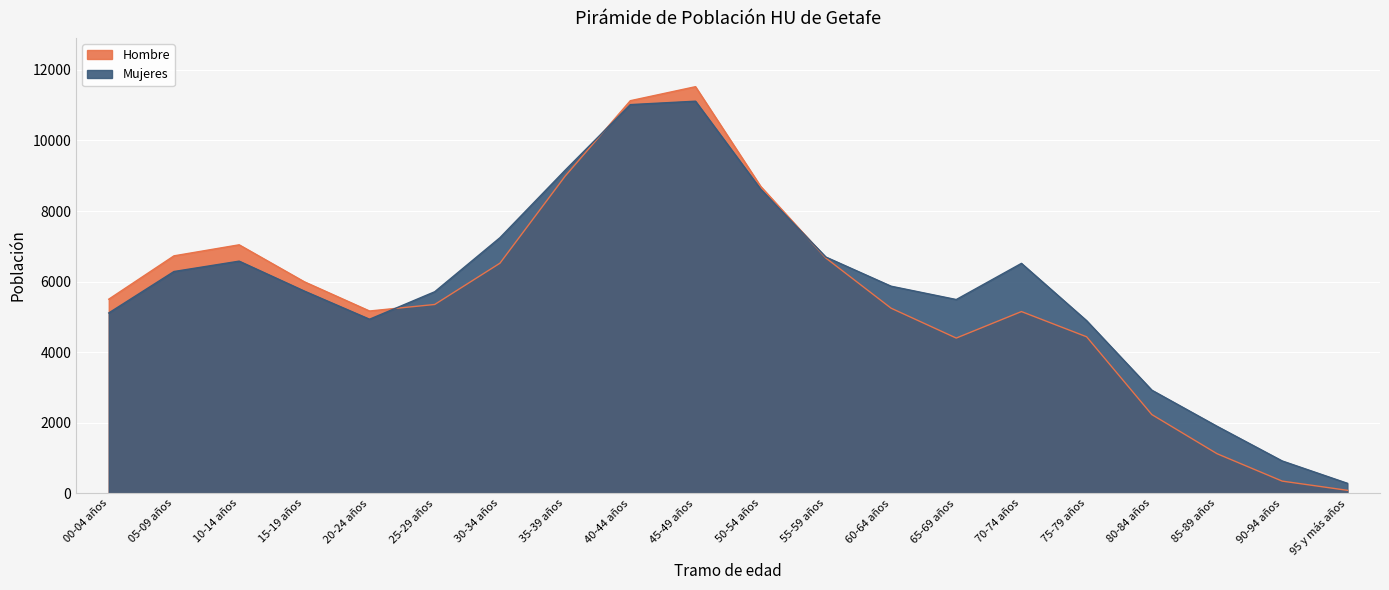

At which category does Mujeres reach its first local valley?

20-24 años